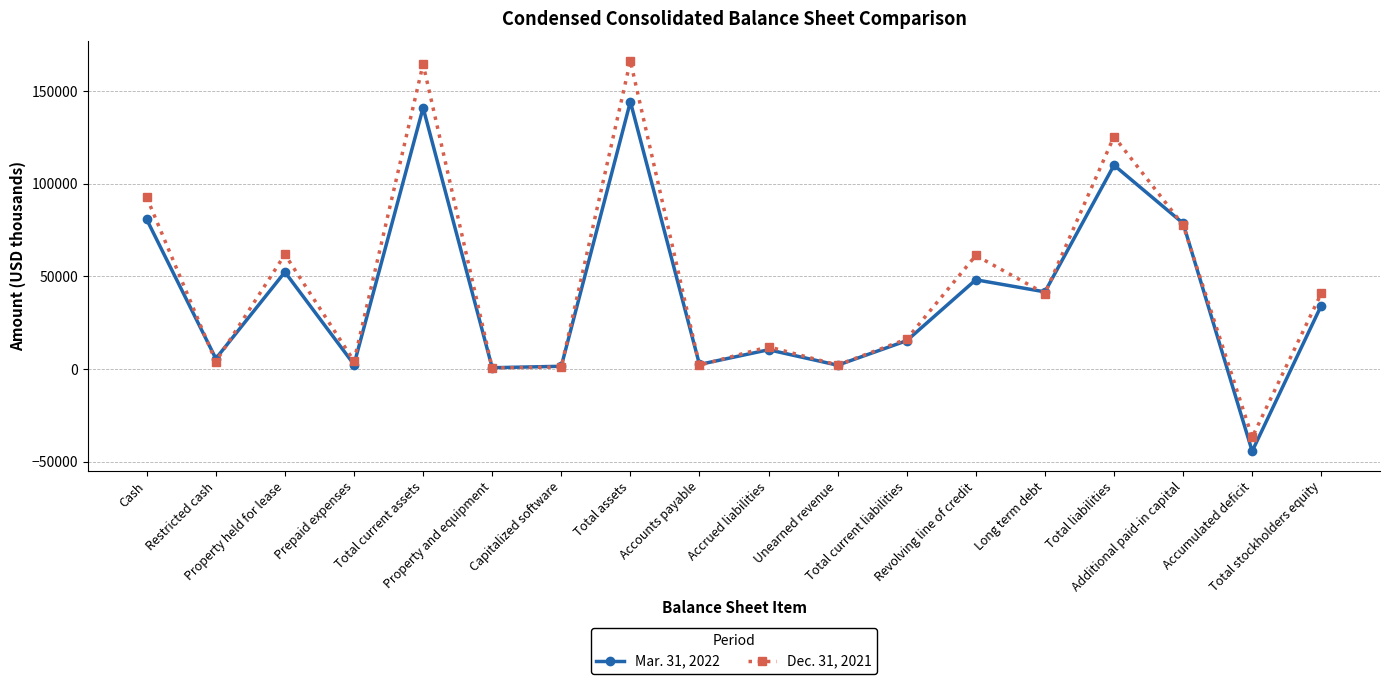

How many lines are shown in the chart?

2